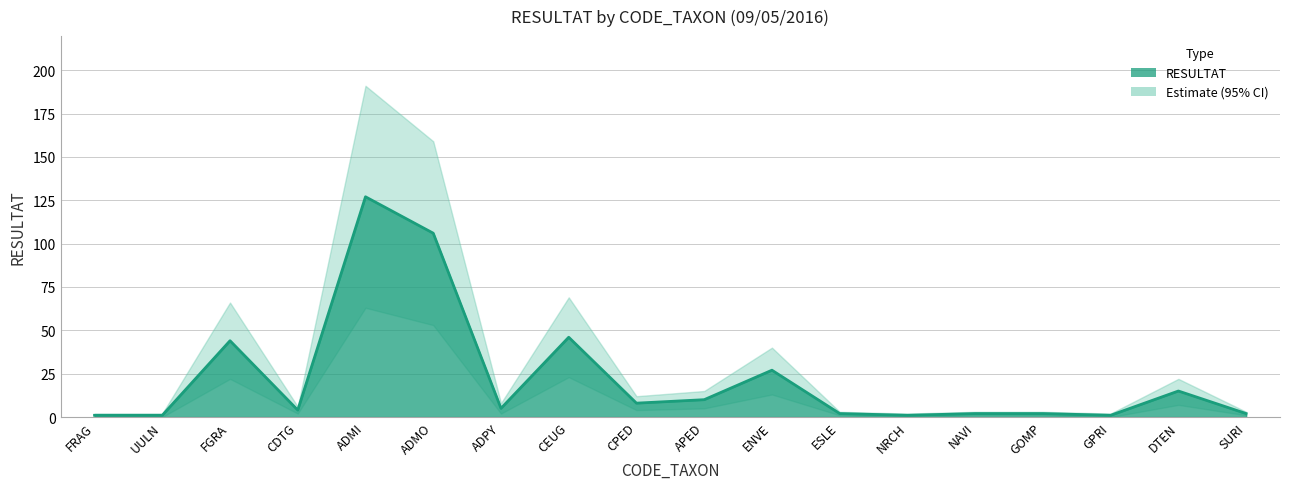

List the series in order of their overall mean, highest first.

Upper bound, RESULTAT, Lower bound